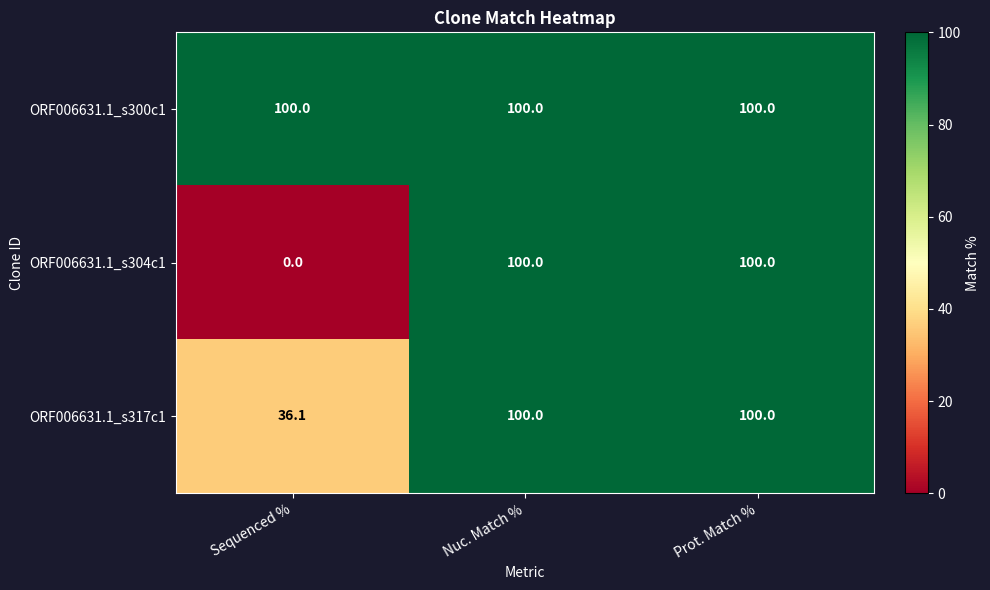

What is the difference between the ORF006631.1_s317c1 values at Prot. Match % and Sequenced %?

63.9